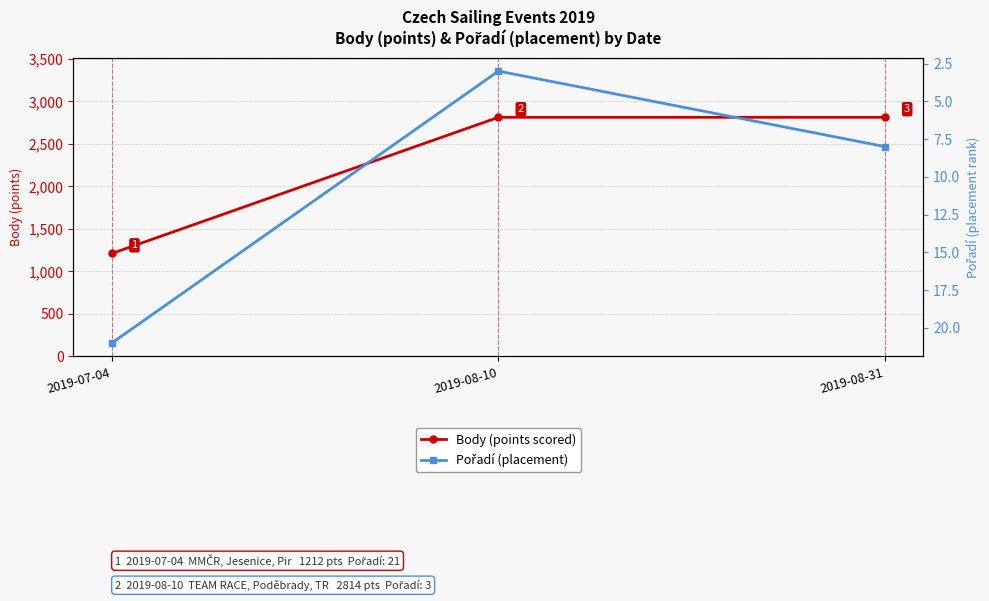

At which category is the sum across all series the highest?

2019-08-31